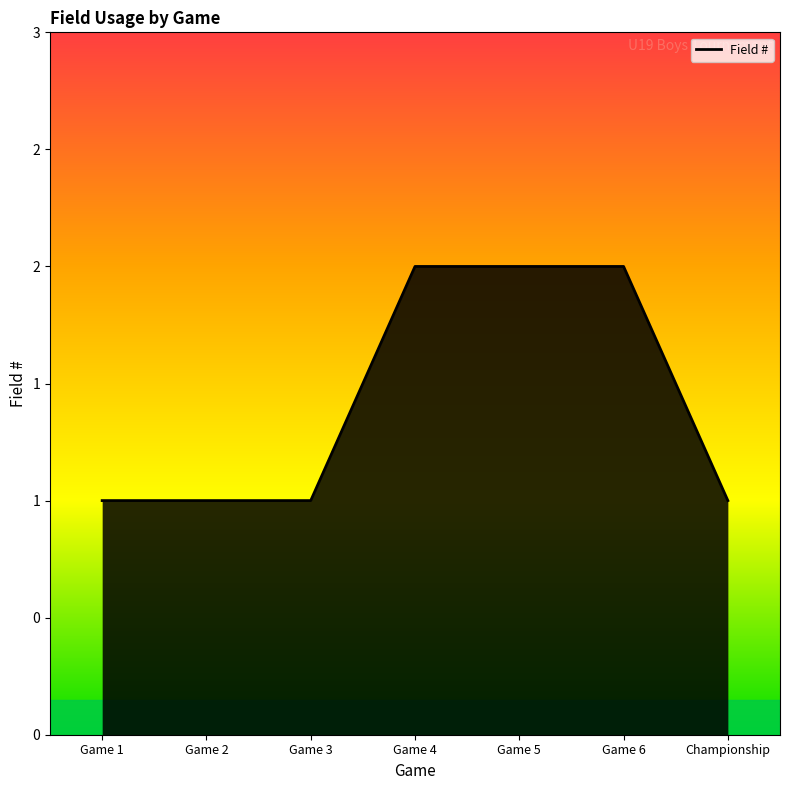

How many lines are shown in the chart?

1